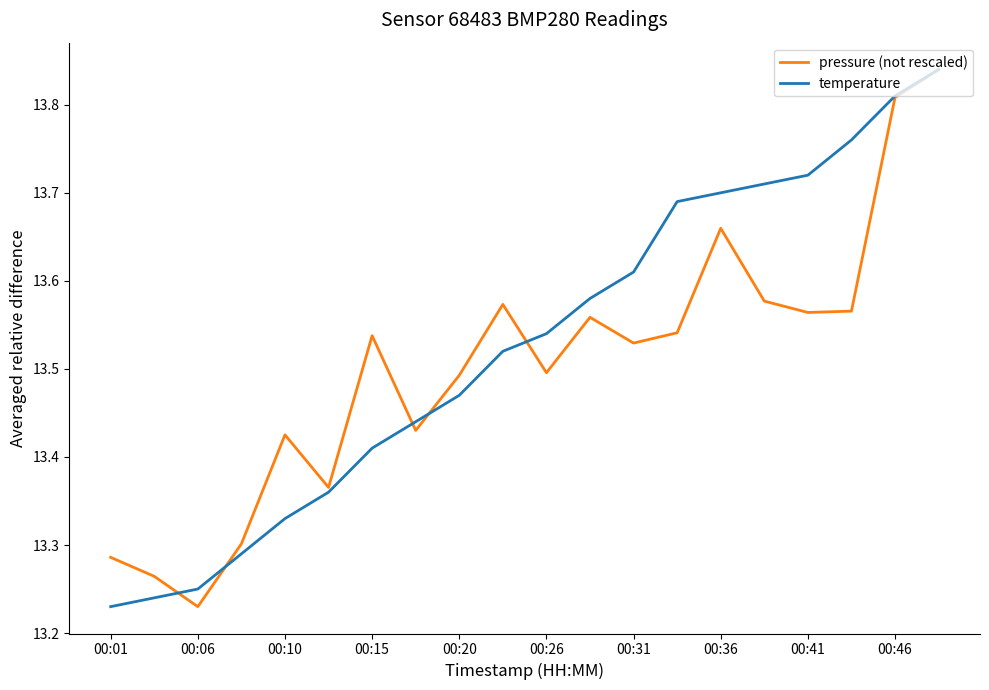

What are all the series names shown in the legend?

pressure (not rescaled), temperature